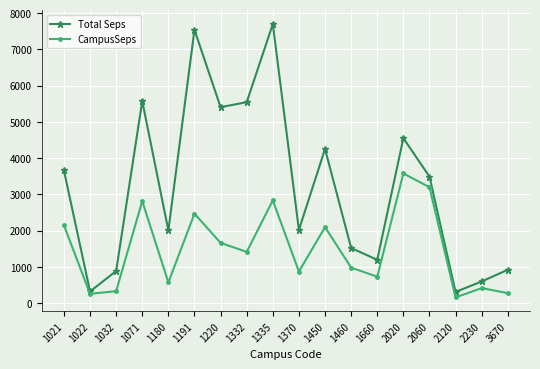

What is the value of the Total Seps point at the 14th from the left?

4547.2